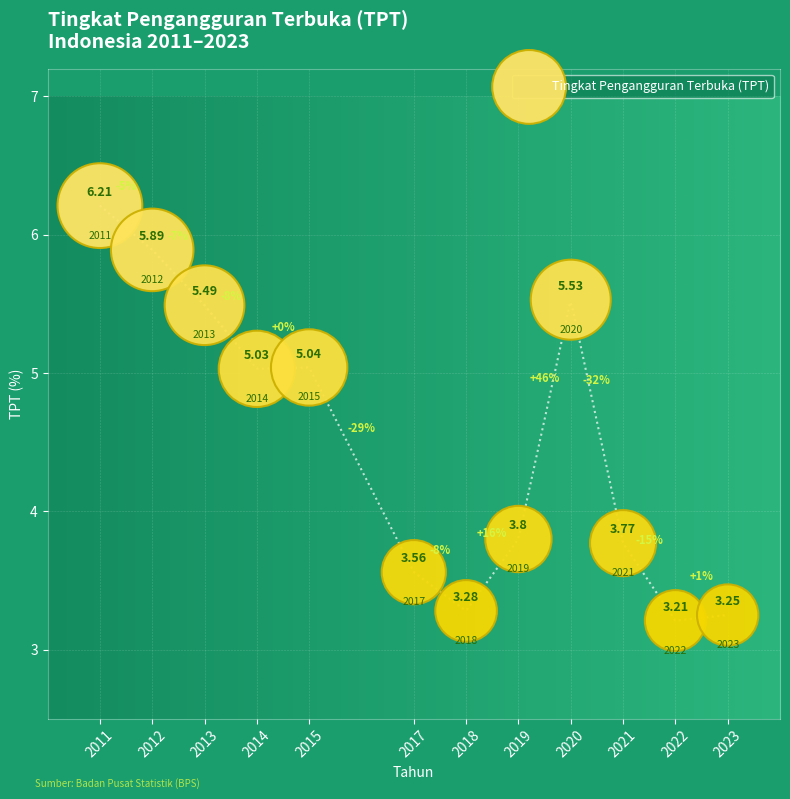

What is the average Y value?

4.5